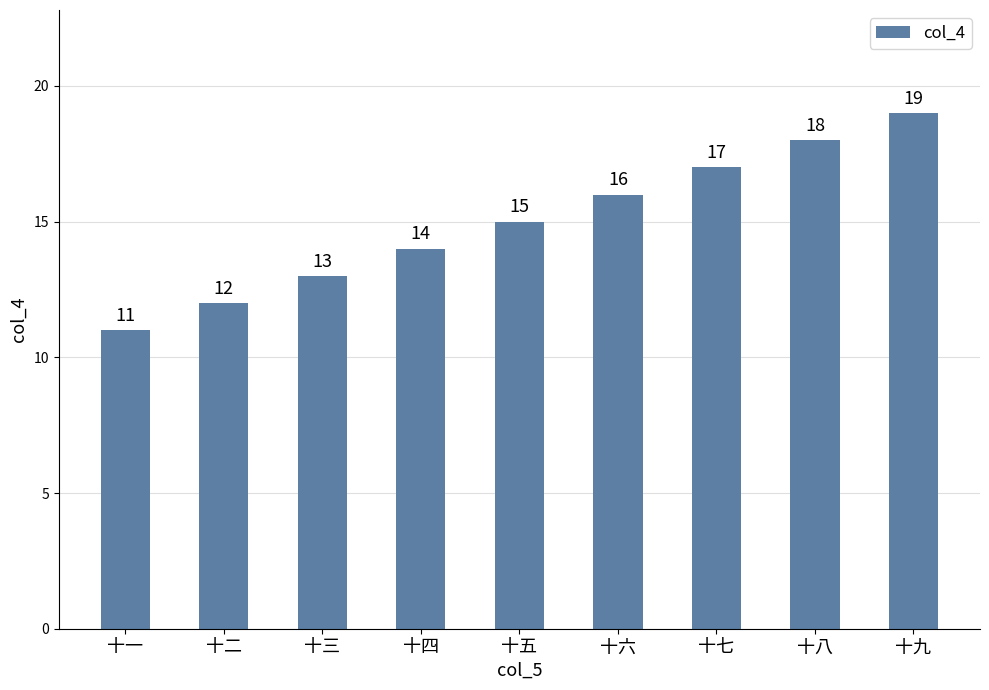

What position from the right is 十六?

4